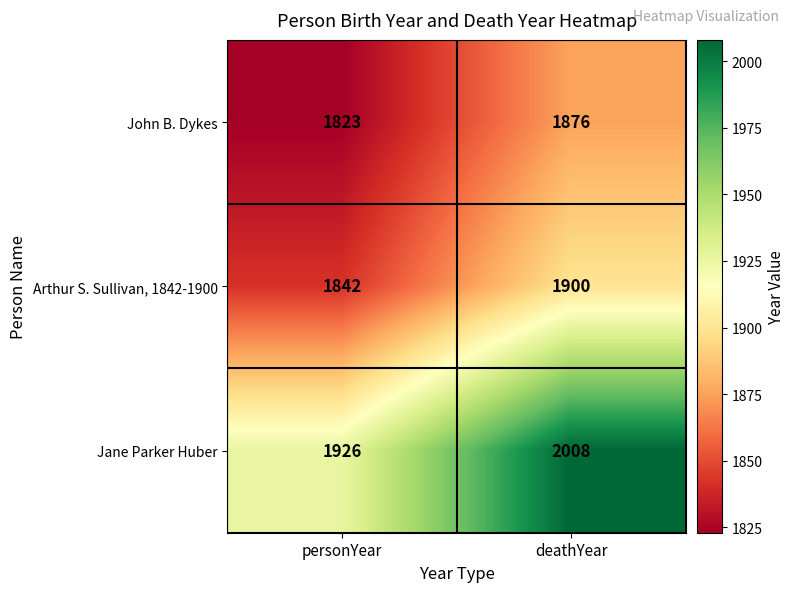

Reading left to right, transcribe all the data shown in this chart.

John B. Dykes: personYear=1823	deathYear=1876
Arthur S. Sullivan, 1842-1900: personYear=1842	deathYear=1900
Jane Parker Huber: personYear=1926	deathYear=2008